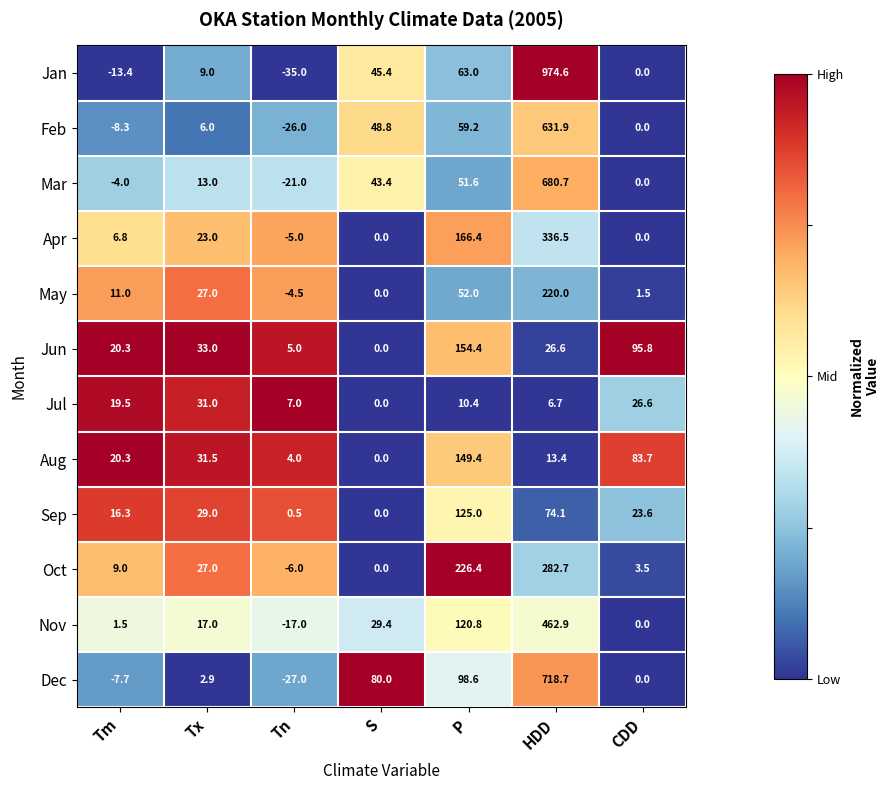

How many series are shown in this chart?

12